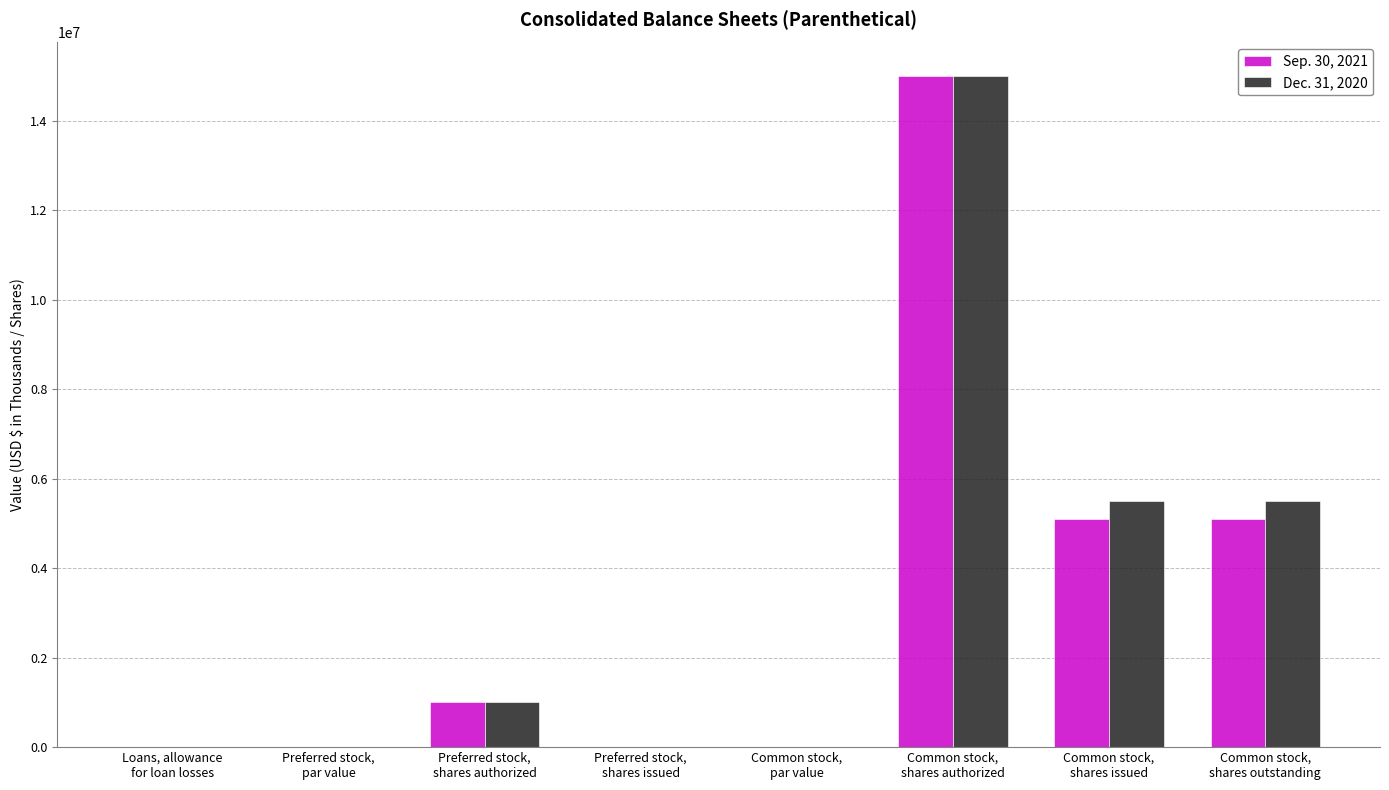

What is the sum of all Dec. 31, 2020 values?

26997812.0